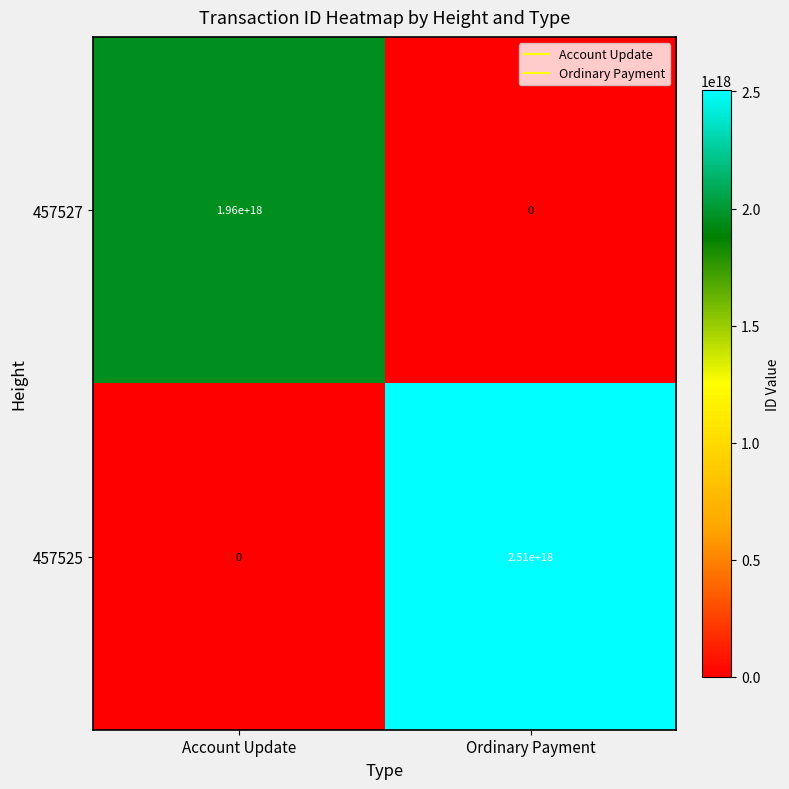

At which category is the sum across all series the highest?

Ordinary Payment